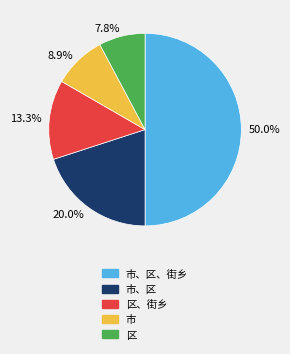

What is the ratio of the value at 市、区 to the value at 市?

2.2